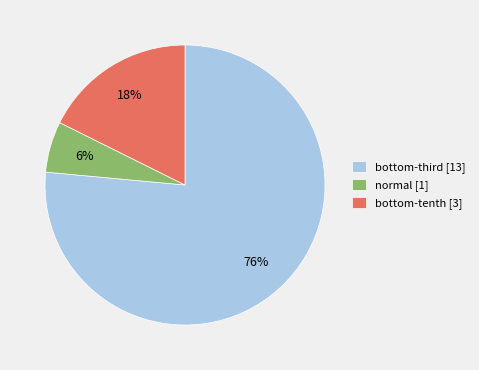

The normal slice represents 39% of the pie. True or false?

False